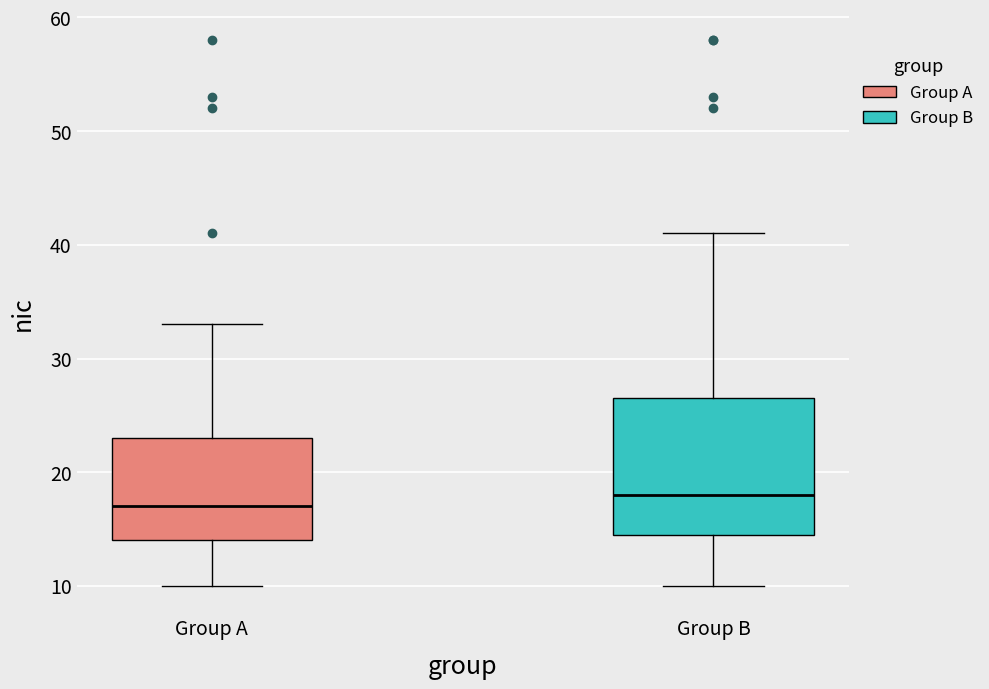

Reading left to right, read every box against the y-axis: the position of its median line, the range the box covers, and the ends of its whiskers. The values are not printed on the chart, so give them approximately, as read against the axis.

Group A: median 17, box 14 to 23, whiskers 10 to 33
Group B: median 18, box 15 to 27, whiskers 10 to 41